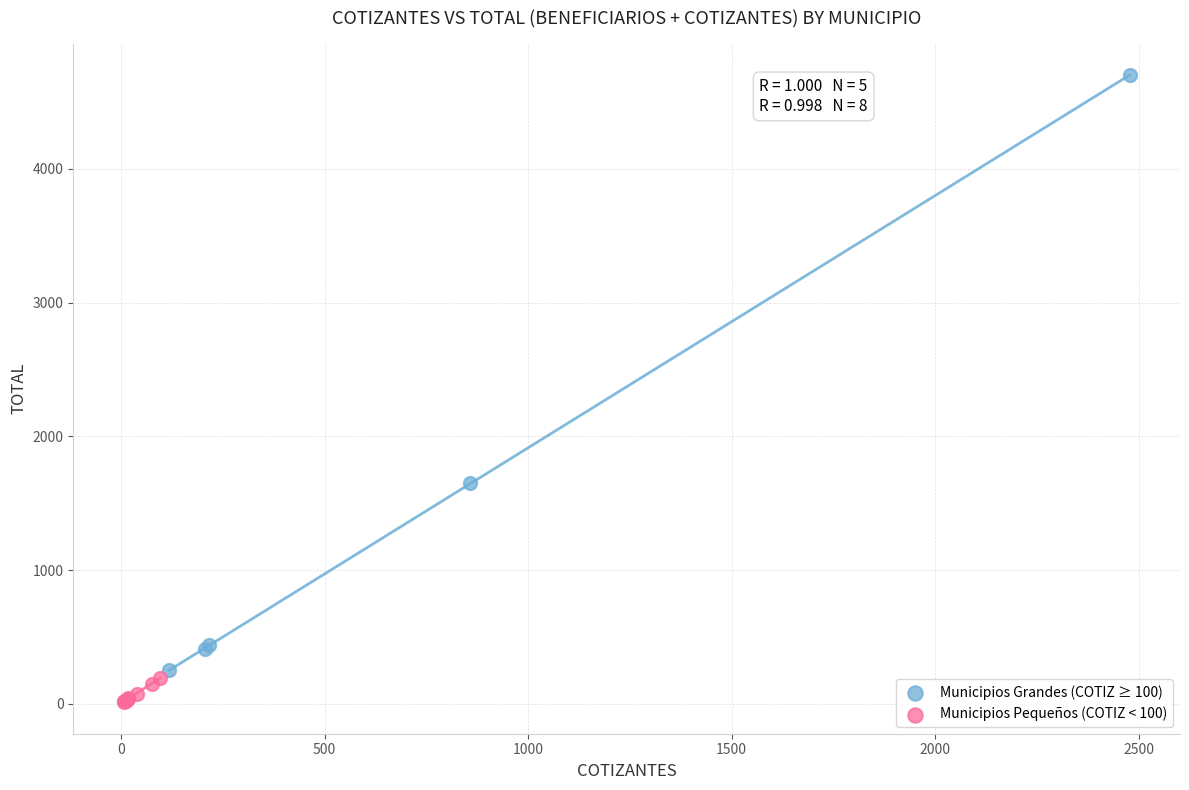

Which series has the largest Y range (max minus min)?

Municipios Grandes (COTIZ ≥ 100)